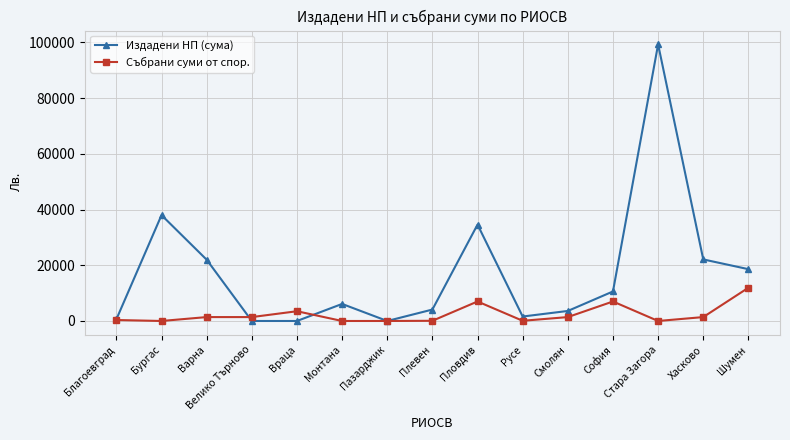

At which category is the sum across all series the highest?

Стара Загора